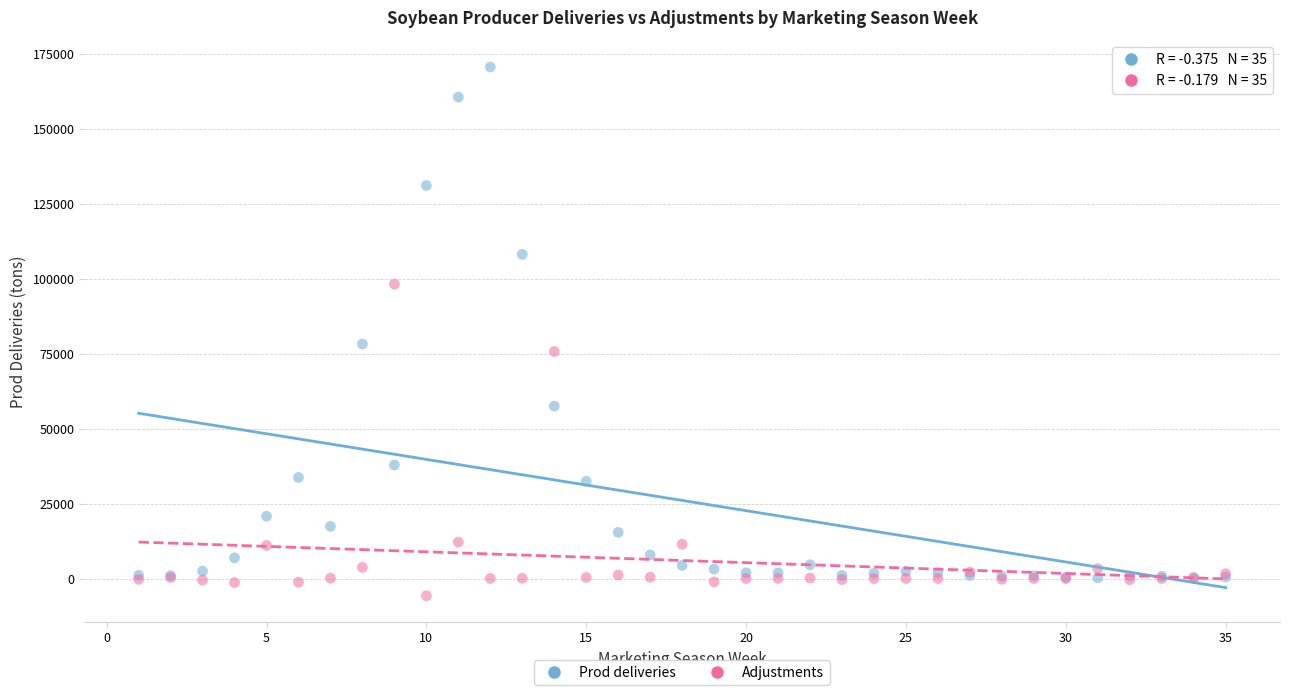

Which series has the widest spread of Y values?

Prod deliveries